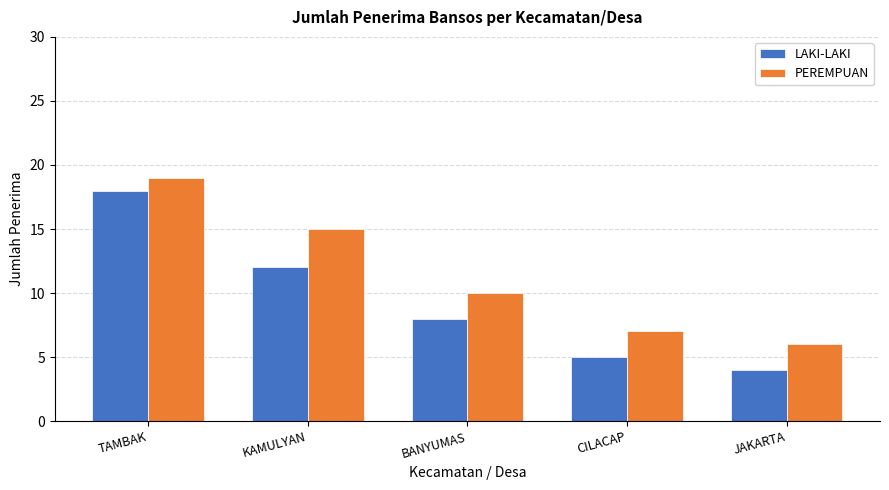

Reading left to right, list all the values displayed in this chart.

LAKI-LAKI: 18	12	8	5	4
PEREMPUAN: 19	15	10	7	6